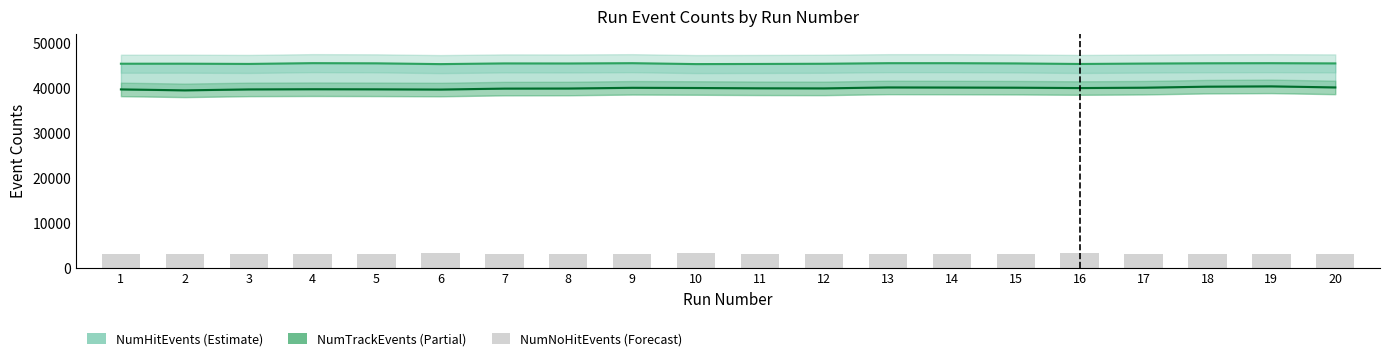

Which category has the lowest value in the NumTrackEvents series?

2